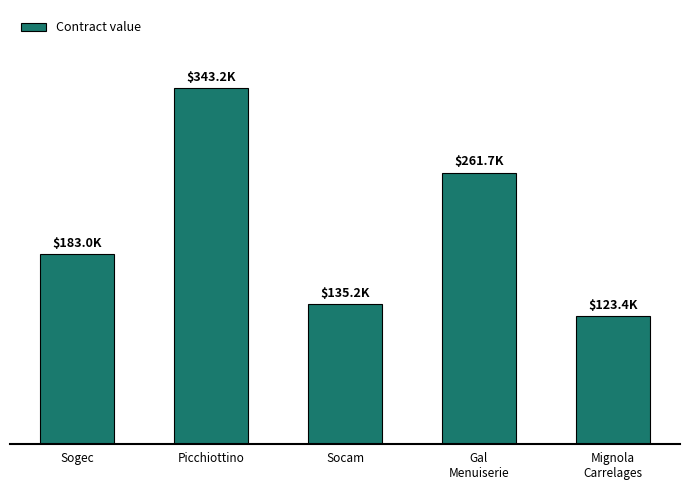

Which has a higher value, Picchiottino or Gal
Menuiserie?

Picchiottino